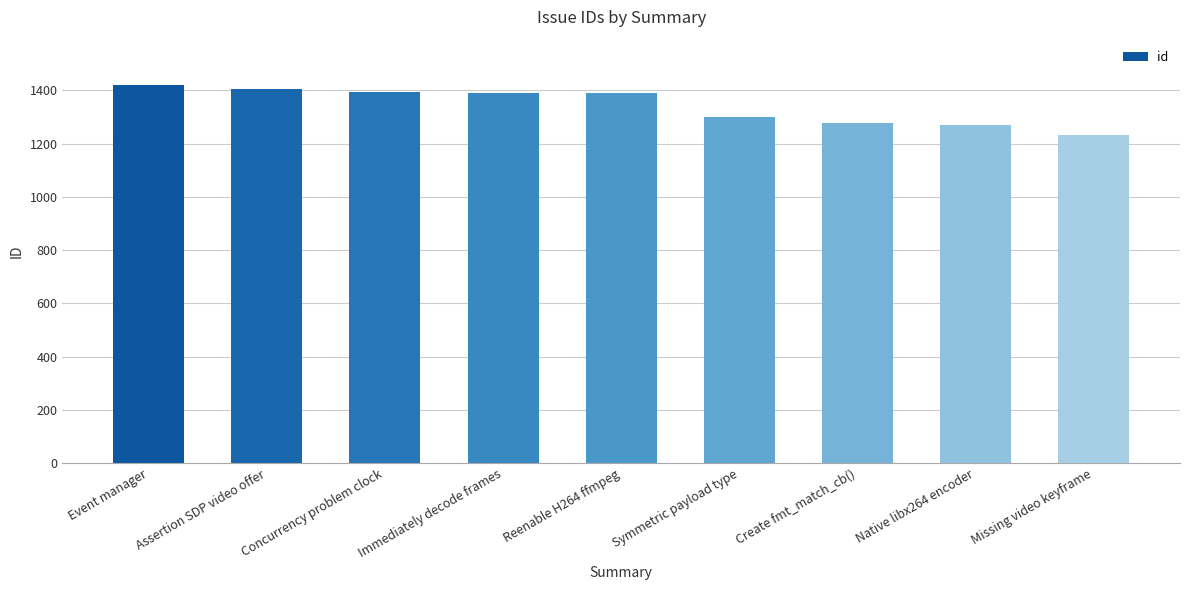

What is the minimum value shown in the chart?

1234